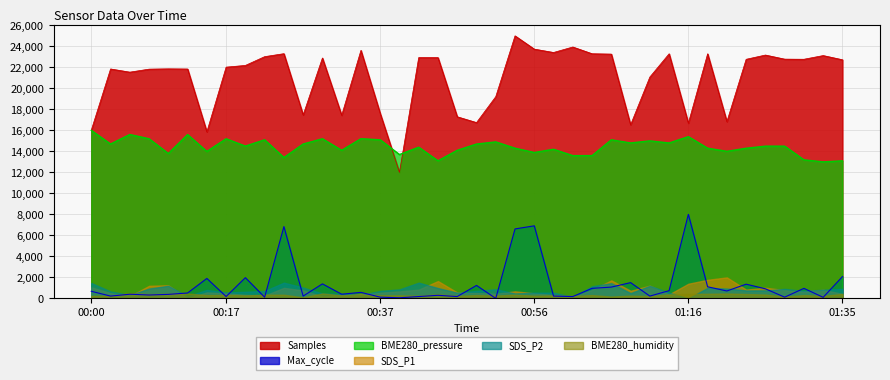

True or false: BME280_pressure and Max_cycle cross at least once.

False